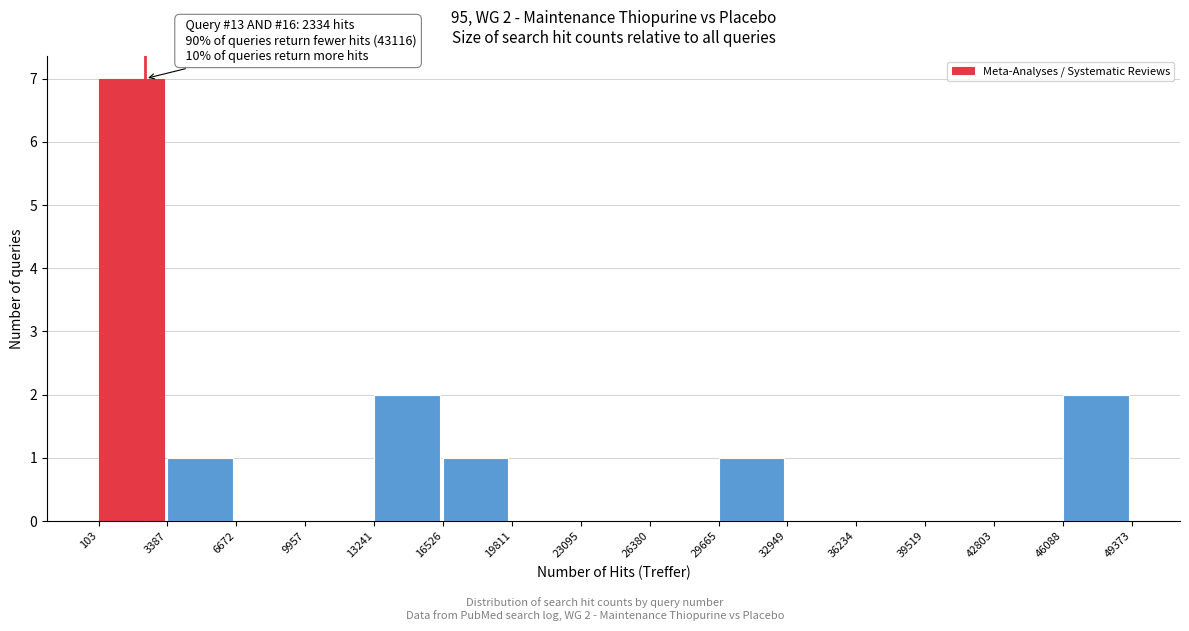

Which range on the x-axis has the tallest bar?

103 to 3387